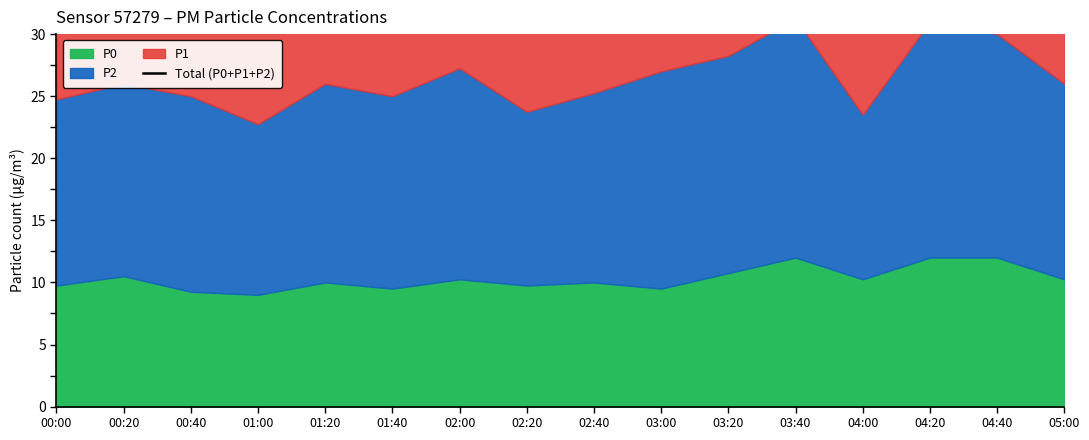

Which has a higher value, 04:00 or 03:20?

03:20